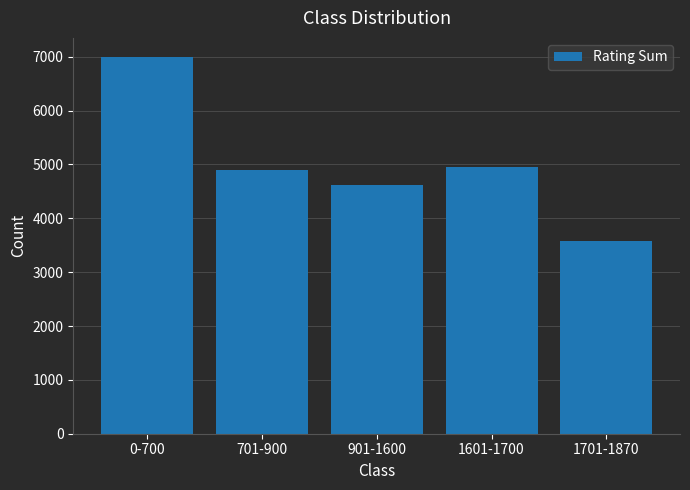

How many bars are there in total?

5